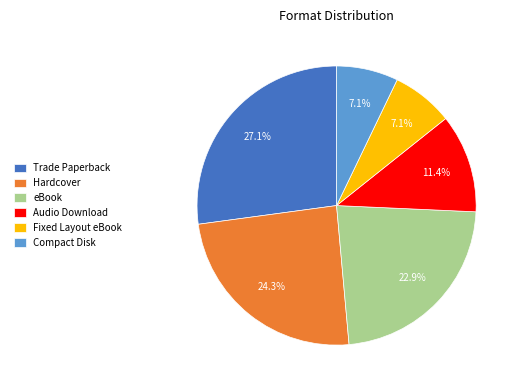

How many segments does this pie chart have?

6